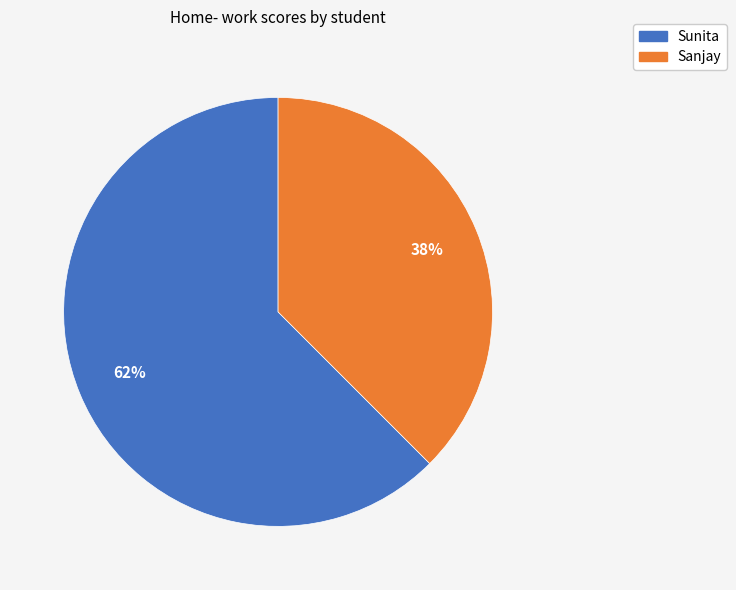

To the nearest percent, what is the average slice percentage?

50%